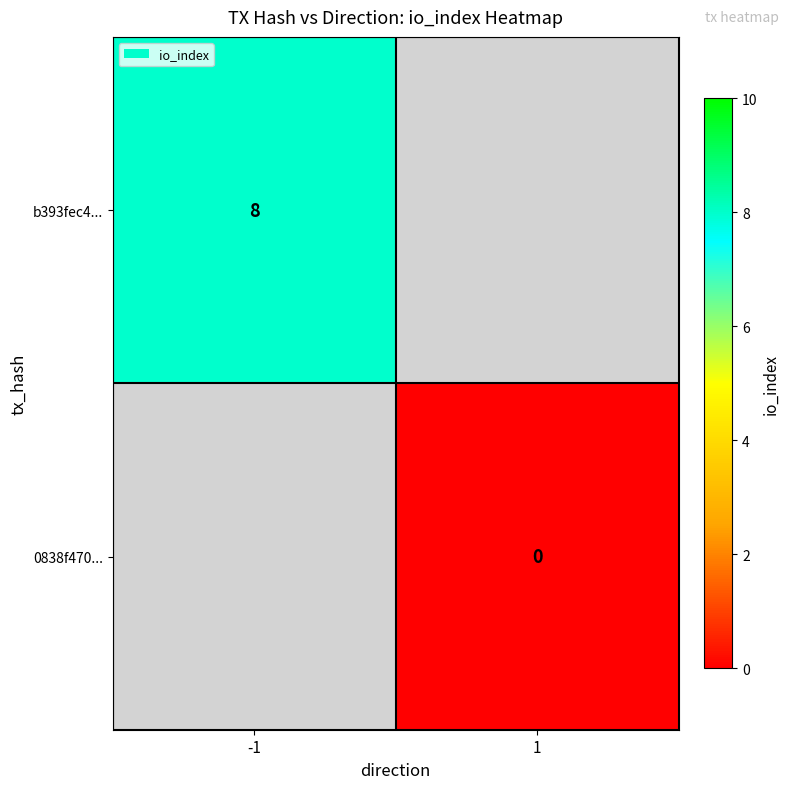

The b393fec4... series shows 10 at -1. True or false?

False